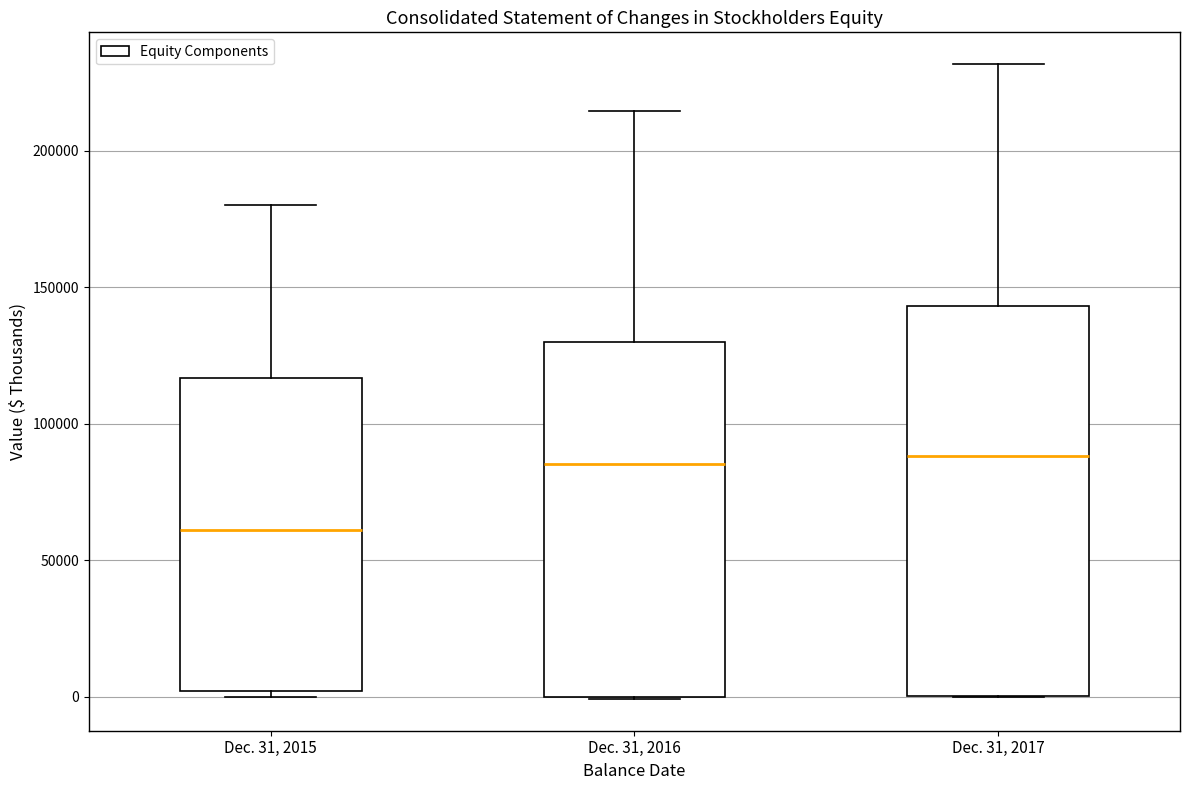

Where is the lower edge of the box for Dec. 31, 2015 on the y-axis? The values are not printed on the chart, so give them approximately, as read against the axis.

0